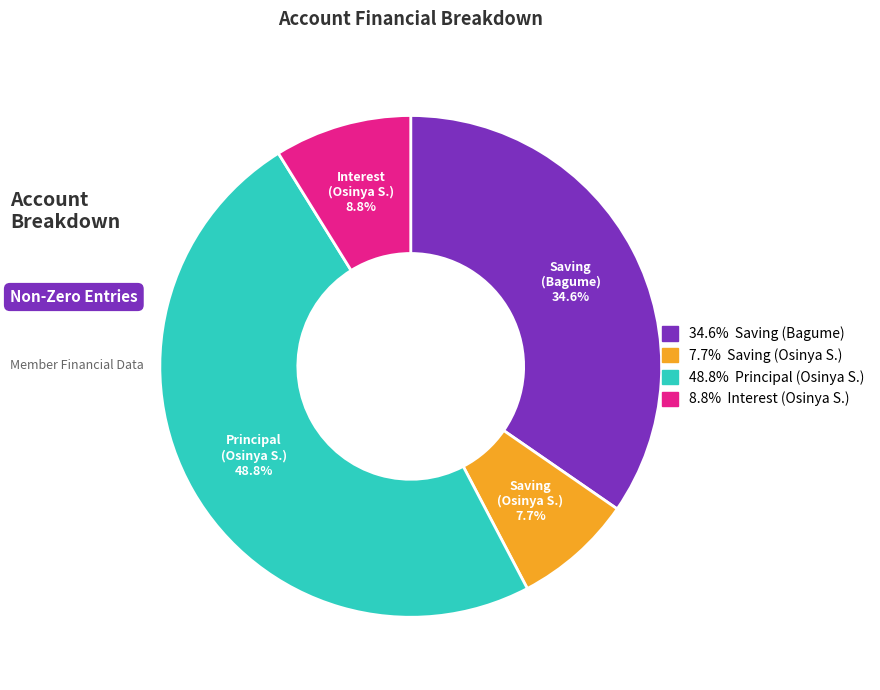

Which category has the biggest portion of the pie?

Principal (Osinya S.)